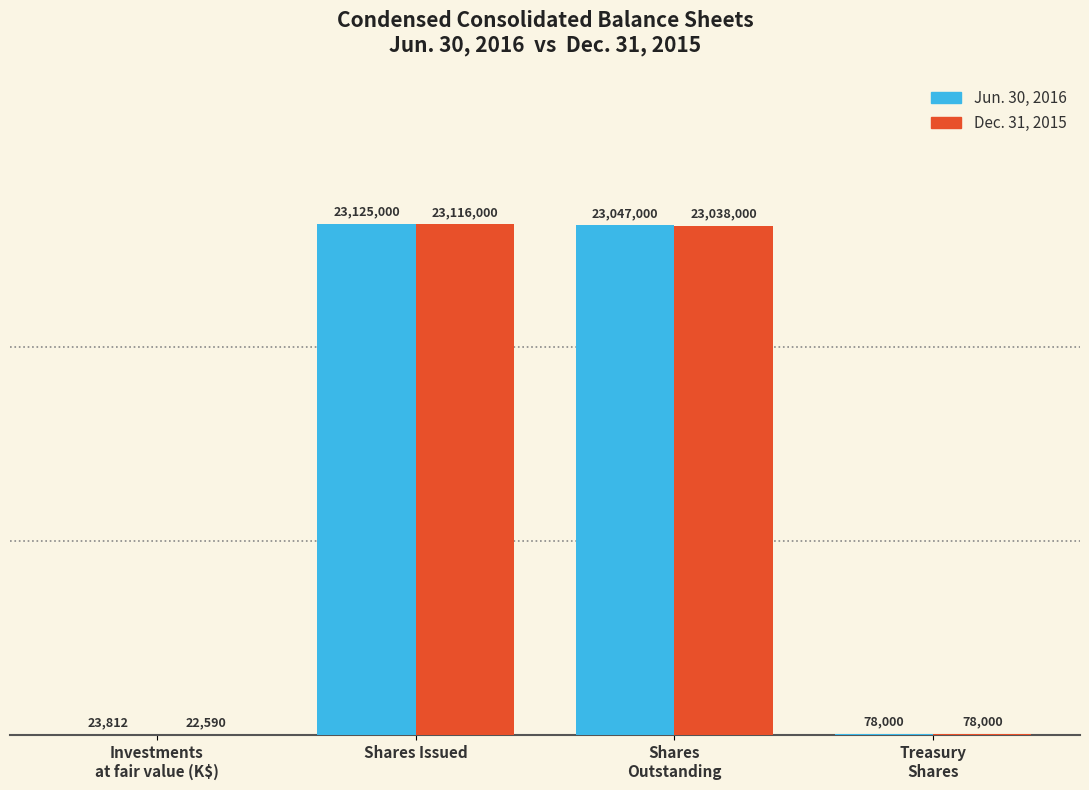

What is the highest value of the Jun. 30, 2016 series?

23125000